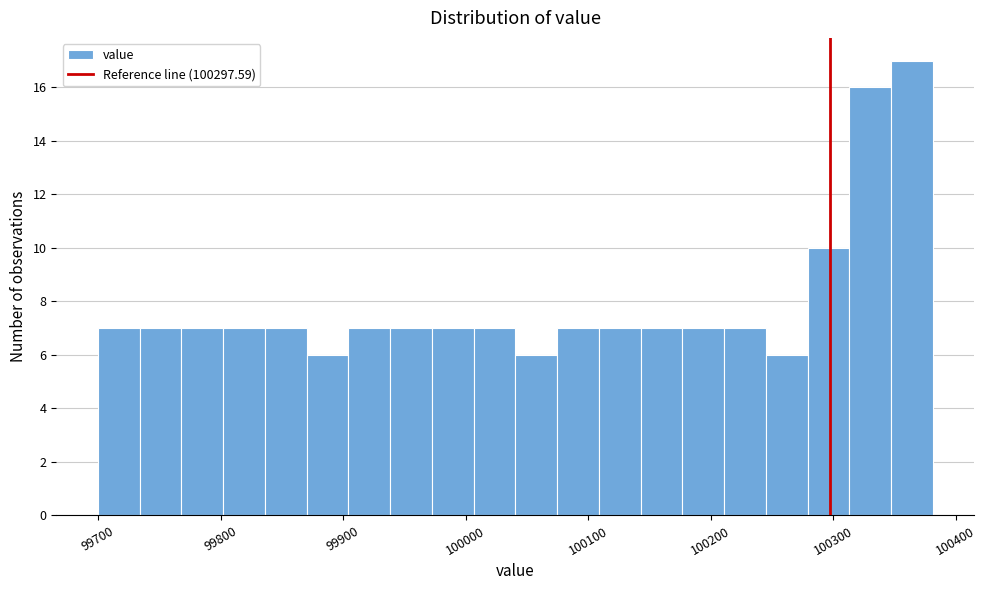

Around what value on the x-axis is the tallest bar? Give the approximate position of its centre, as read against the axis.

100360